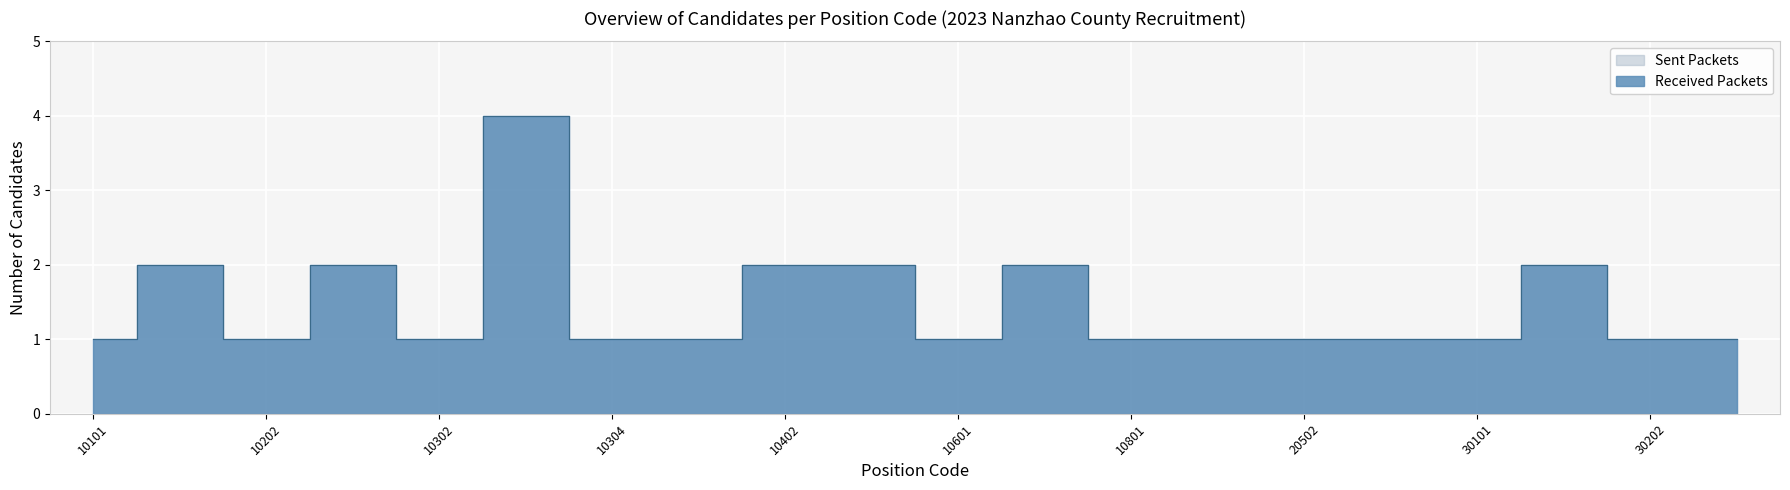

What is the greatest value displayed?

4